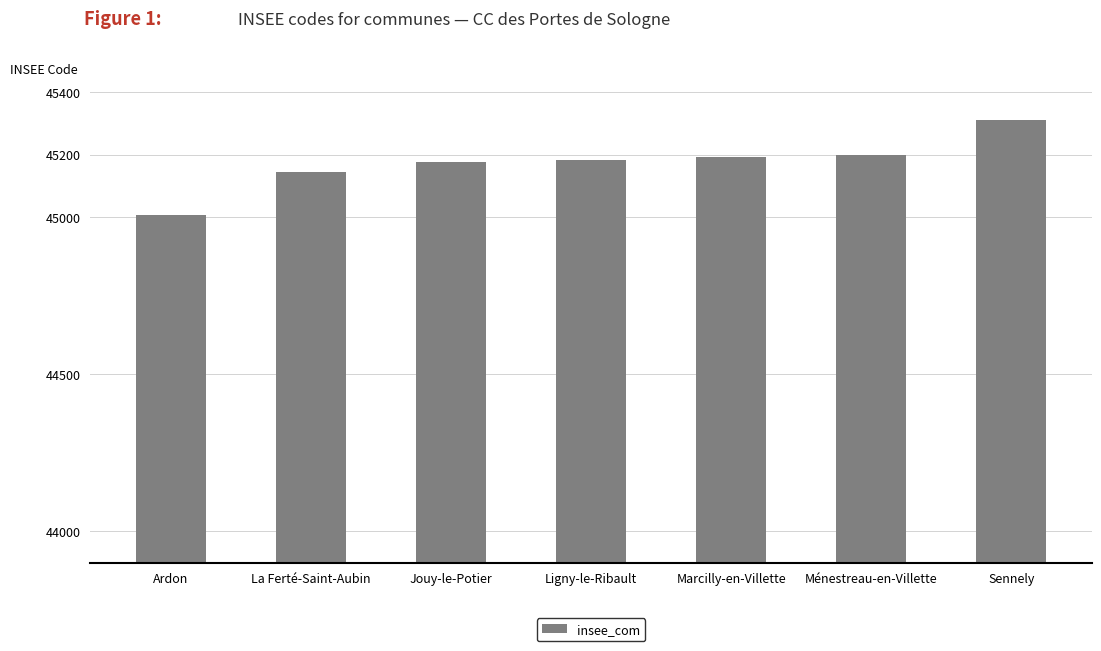

Is it true that the value at Marcilly-en-Villette is 45193?

True